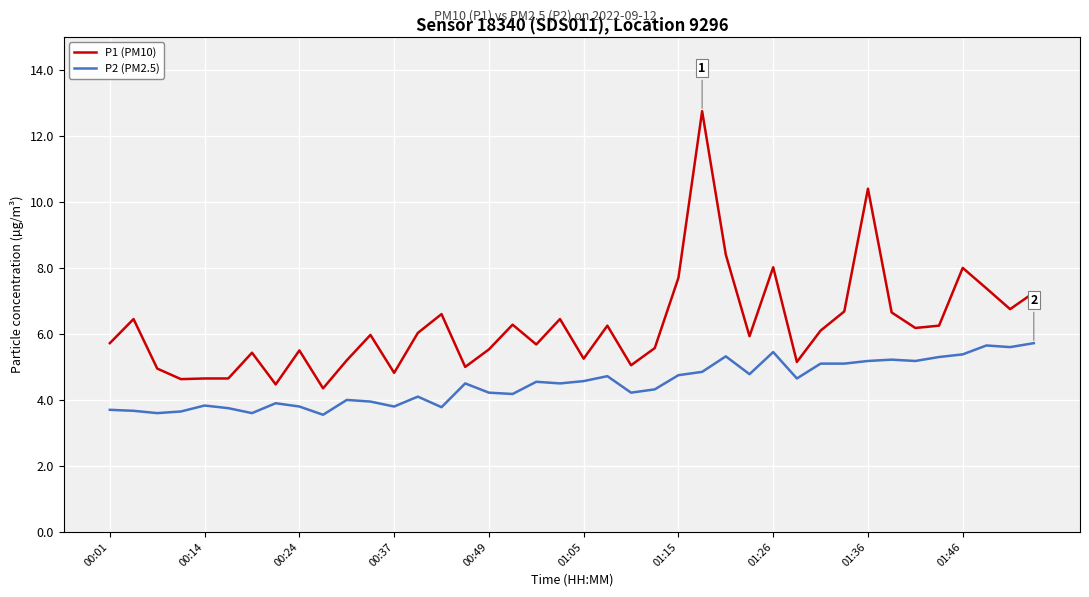

How many distinct data groups are displayed?

2